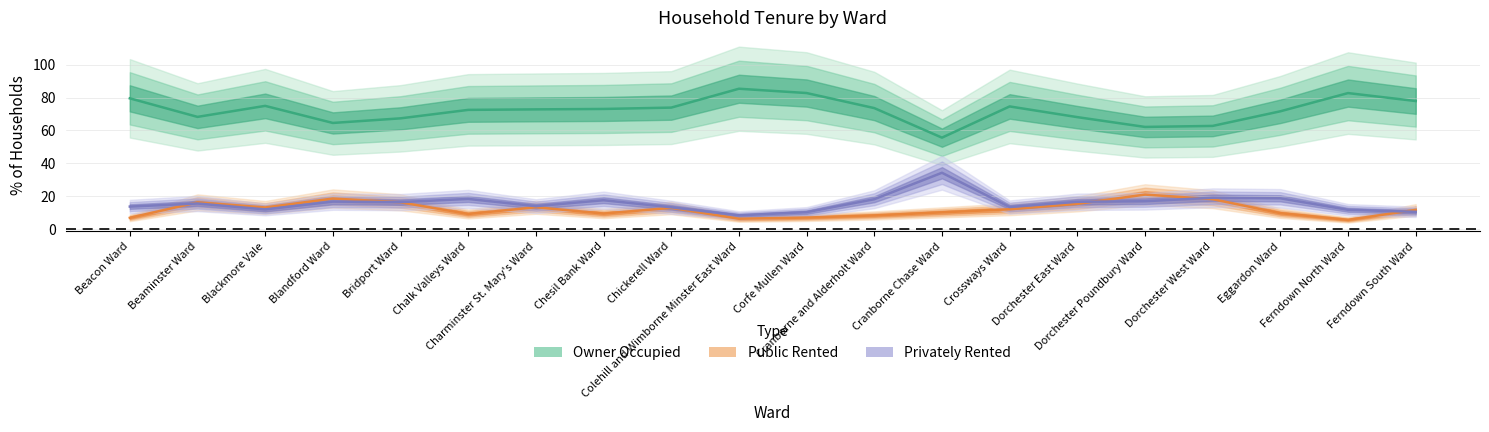

Which series changed the most between Bridport Ward and Chickerell Ward?

Owner Occupied